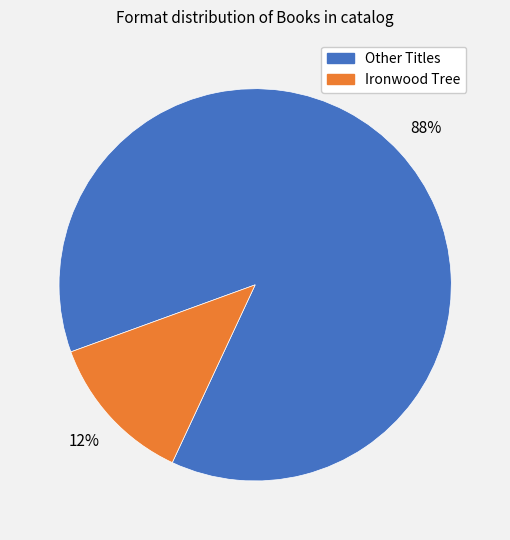

To the nearest percent, what is the average slice percentage?

50%